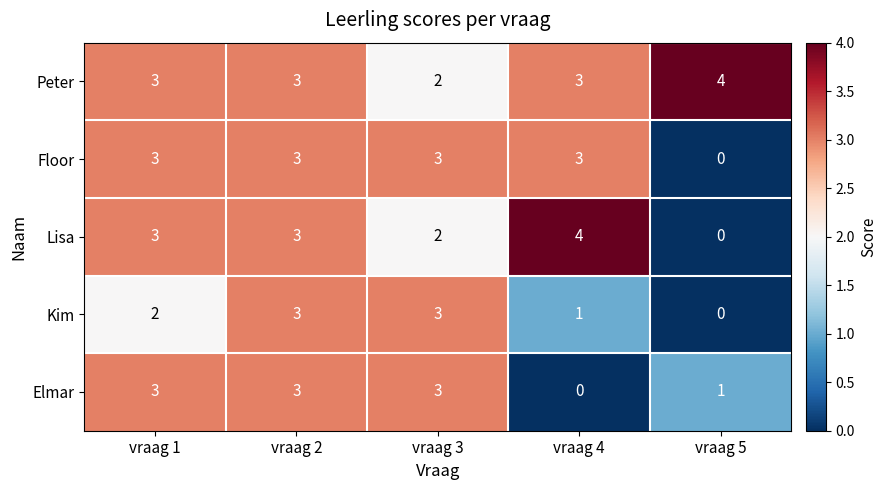

Which series has the widest spread of values?

Lisa